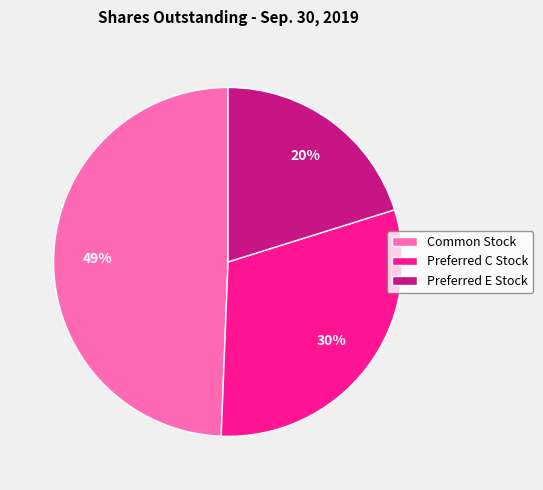

How many slices are in this pie chart?

3